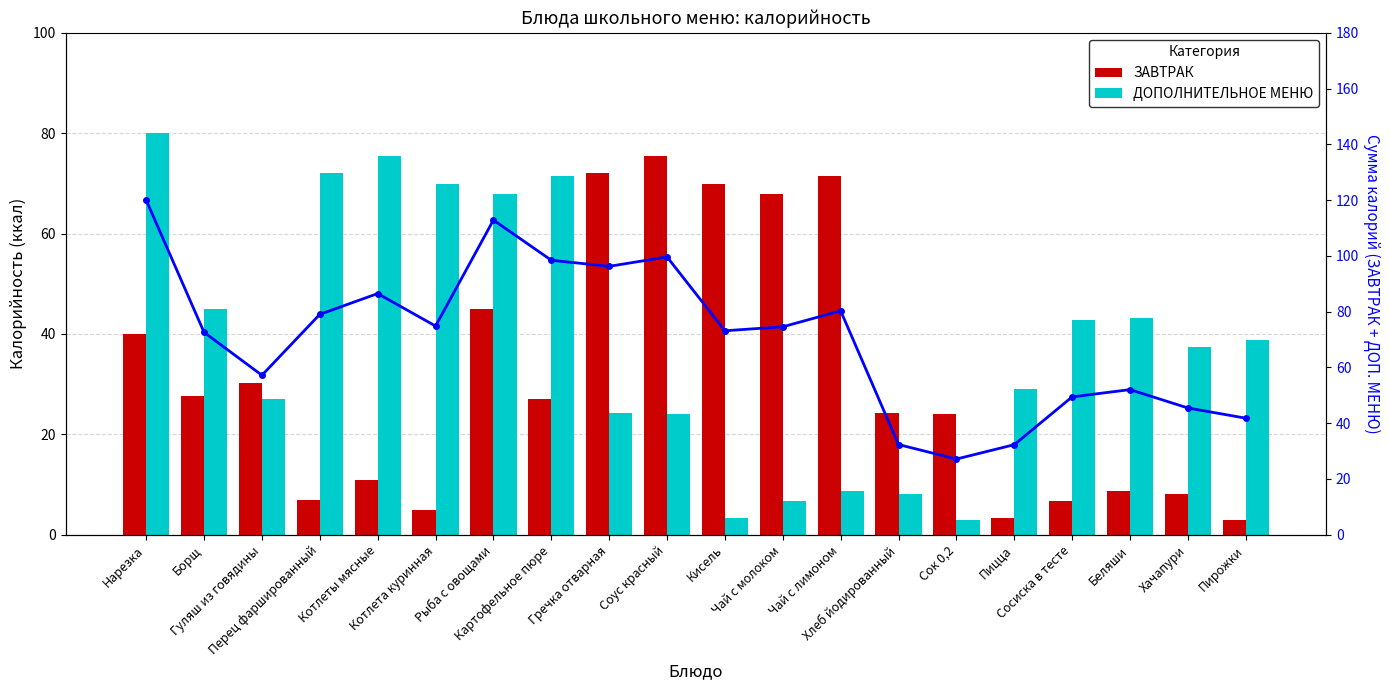

Reading right to left, transcribe all the data shown in this chart.

ЗАВТРАК: Пирожки=3.0	Хачапури=8.1	Беляши=8.8	Сосиска в тесте=6.7	Пицца=3.3	Сок 0,2=24.1	Хлеб йодированный=24.2	Чай с лимоном=71.5	Чай с молоком=67.8	Кисель=69.8	Соус красный=75.5	Гречка отварная=72.0	Картофельное пюре=26.9	Рыба с овощами=45.0	Котлета куринная=5.0	Котлеты мясные=11.0	Перец фаршированный=7.0	Гуляш из говядины=30.2	Борщ=27.6	Нарезка=40.0
ДОПОЛНИТЕЛЬНОЕ МЕНЮ: Пирожки=38.8	Хачапури=37.3	Беляши=43.2	Сосиска в тесте=42.7	Пицца=29.0	Сок 0,2=3.0	Хлеб йодированный=8.1	Чай с лимоном=8.8	Чай с молоком=6.7	Кисель=3.3	Соус красный=24.1	Гречка отварная=24.2	Картофельное пюре=71.5	Рыба с овощами=67.8	Котлета куринная=69.8	Котлеты мясные=75.5	Перец фаршированный=72.0	Гуляш из говядины=26.9	Борщ=45.0	Нарезка=80.0
Сумма калорий: Пирожки=41.8	Хачапури=45.5	Беляши=52.1	Сосиска в тесте=49.5	Пицца=32.3	Сок 0,2=27.1	Хлеб йодированный=32.4	Чай с лимоном=80.3	Чай с молоком=74.6	Кисель=73.2	Соус красный=99.6	Гречка отварная=96.3	Картофельное пюре=98.5	Рыба с овощами=112.8	Котлета куринная=74.8	Котлеты мясные=86.5	Перец фаршированный=79.0	Гуляш из говядины=57.2	Борщ=72.6	Нарезка=120.0